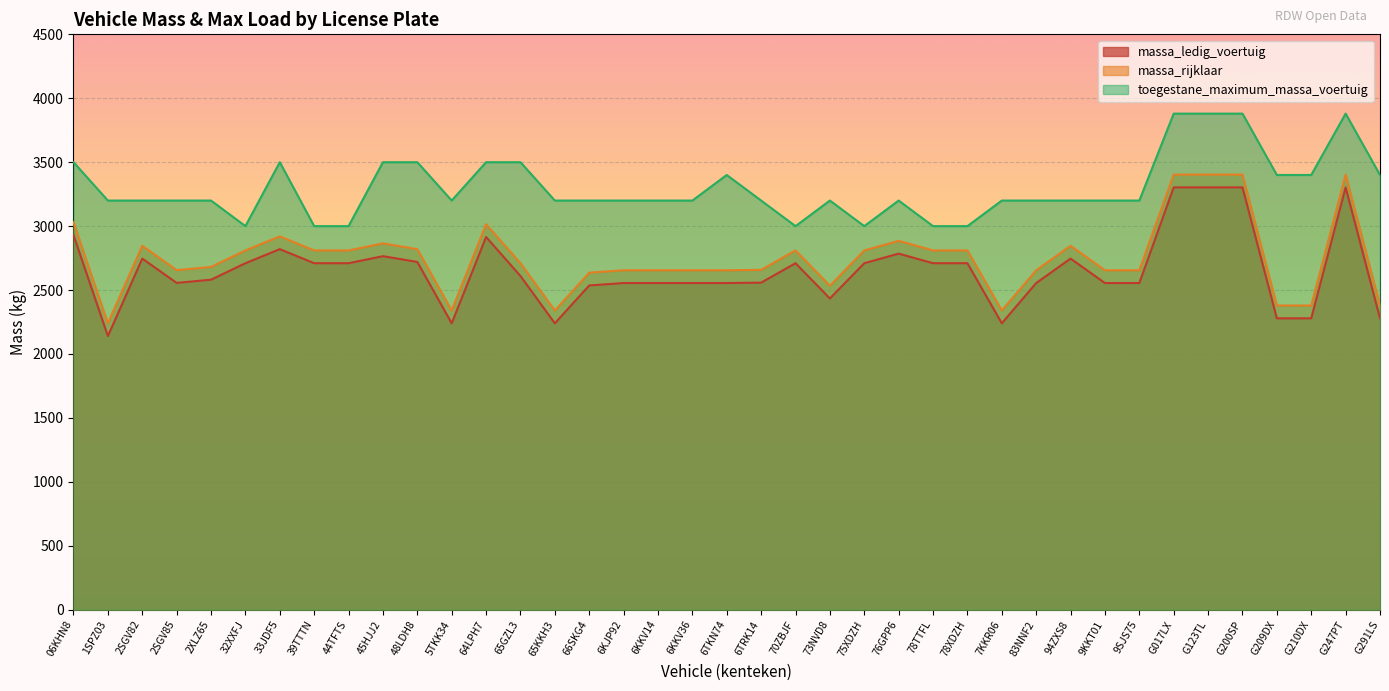

Is it true that massa_rijklaar equals 2655 at 9SJS75?

True